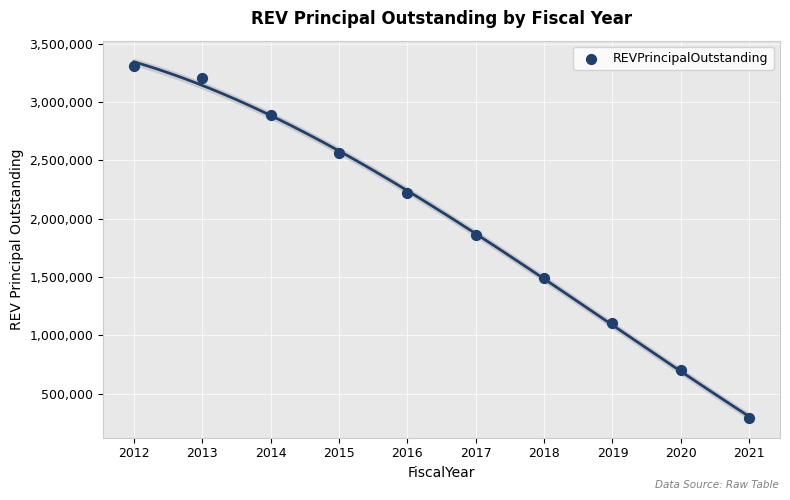

What is the average Y value?

1963036.0